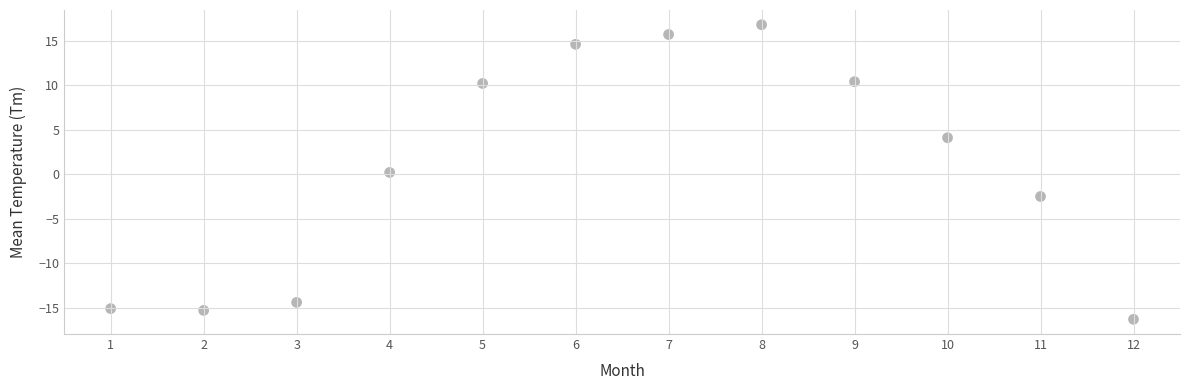

What is the average X value?

6.5